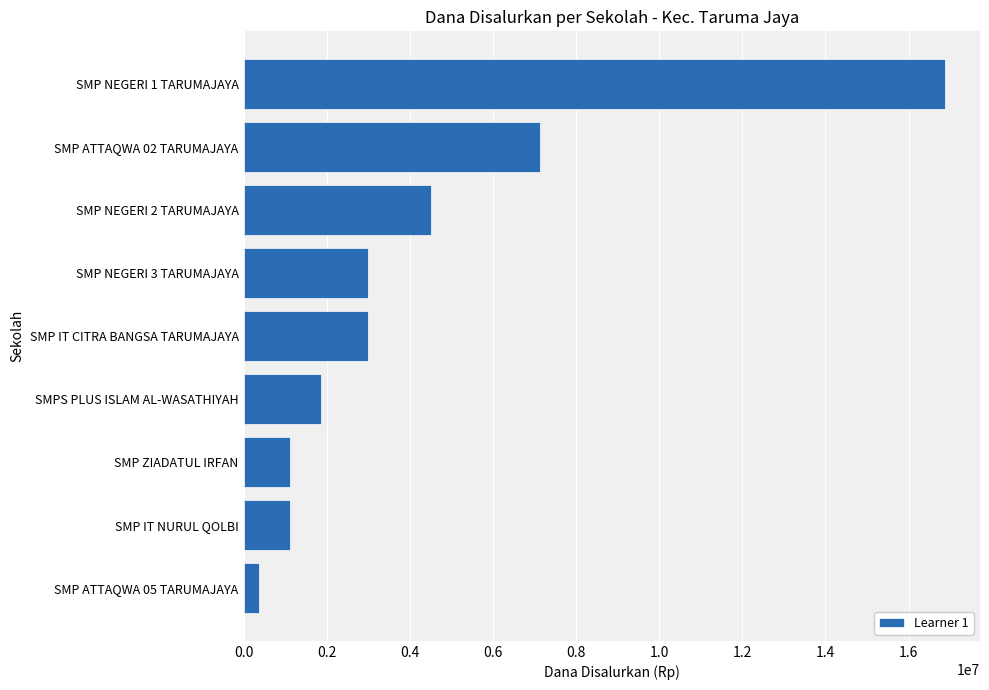

Between SMP NEGERI 3 TARUMAJAYA and SMP ZIADATUL IRFAN, which is larger?

SMP NEGERI 3 TARUMAJAYA